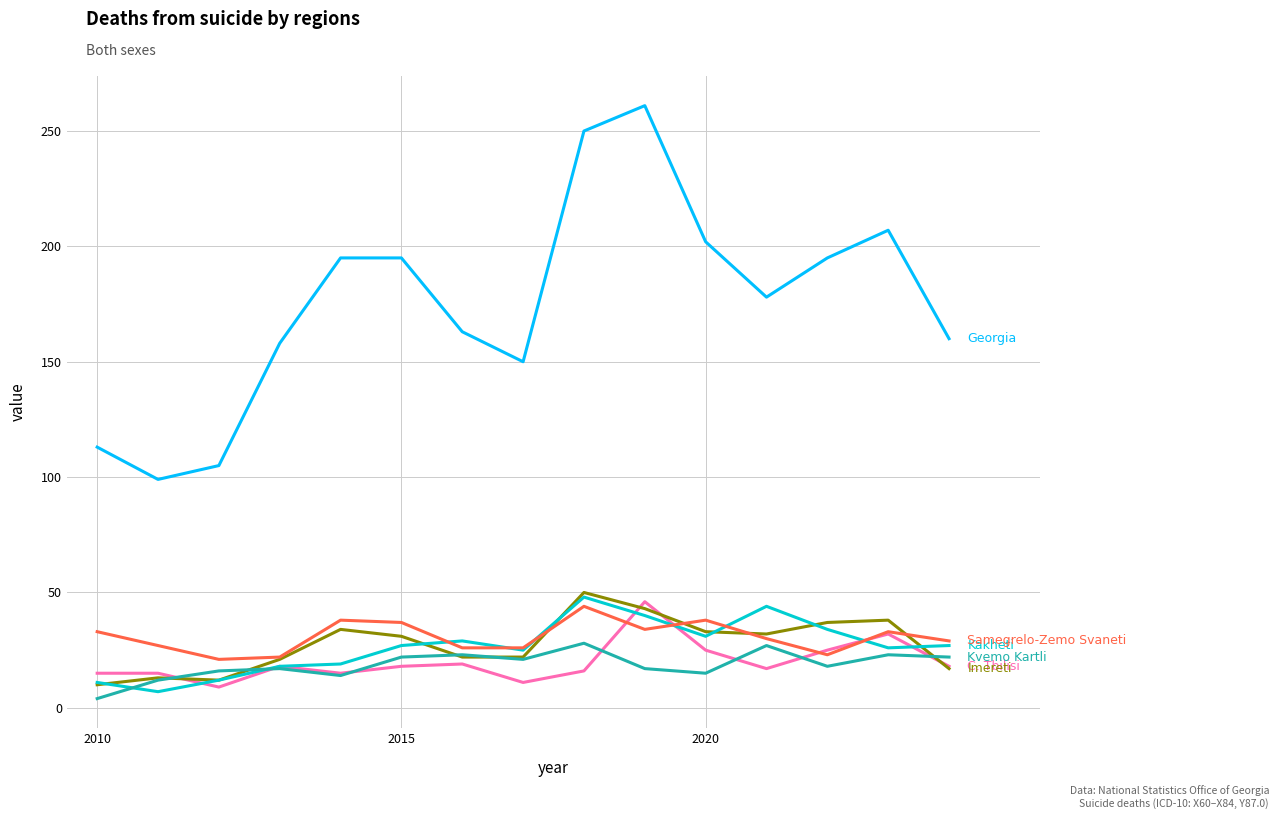

What is the maximum value shown in the chart?

261